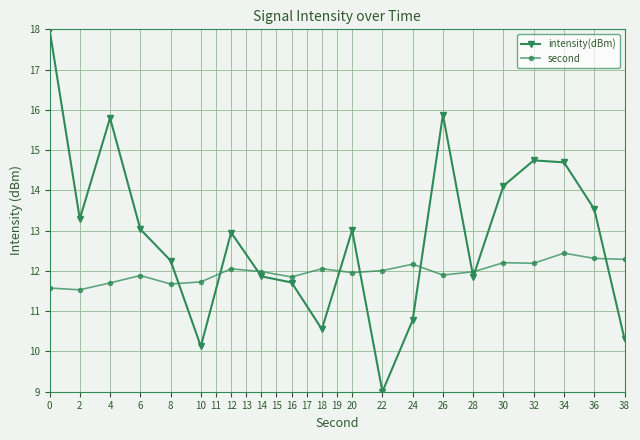

What is the value of the intensity(dBm) point at the 2nd from the left?

13.3